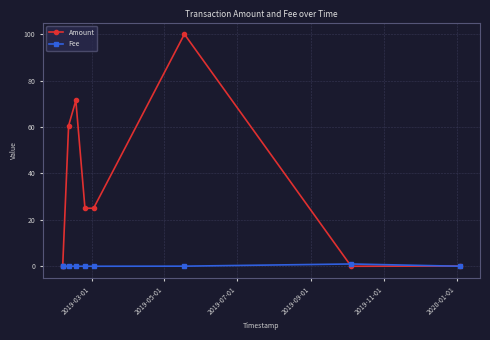

What is the value of the Amount point at the 5th from the left?

25.0